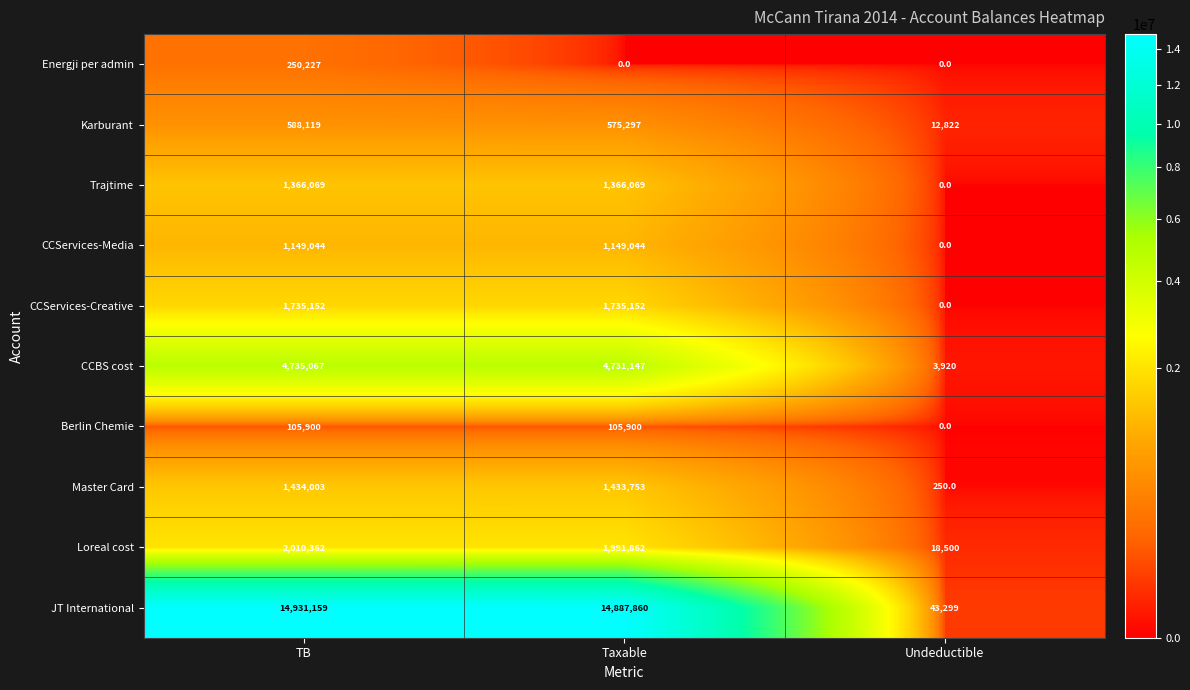

What is the maximum value for Berlin Chemie?

105900